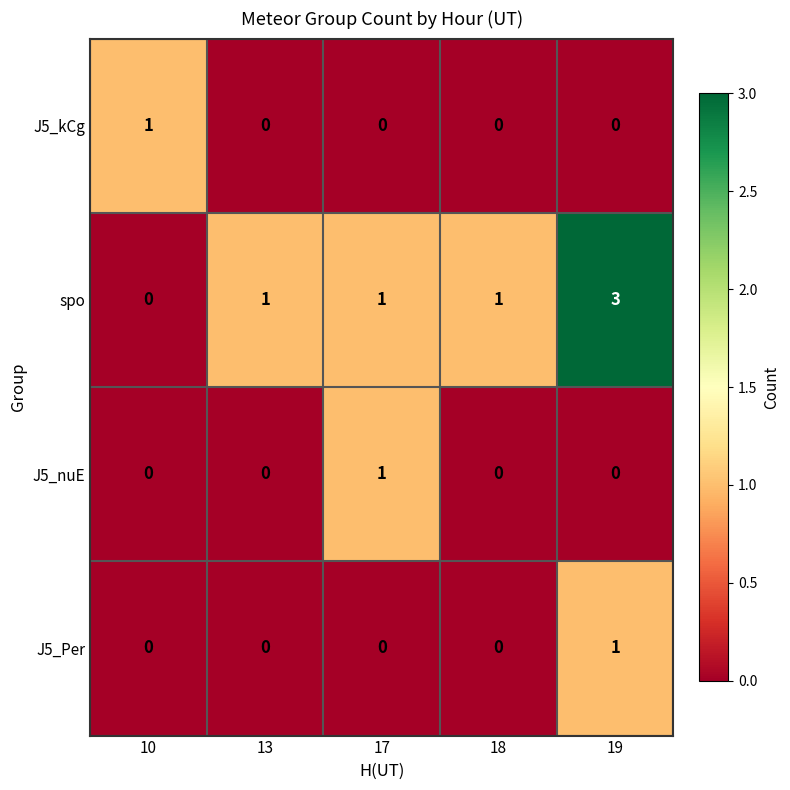

What is the difference between the highest and lowest values at 13?

1